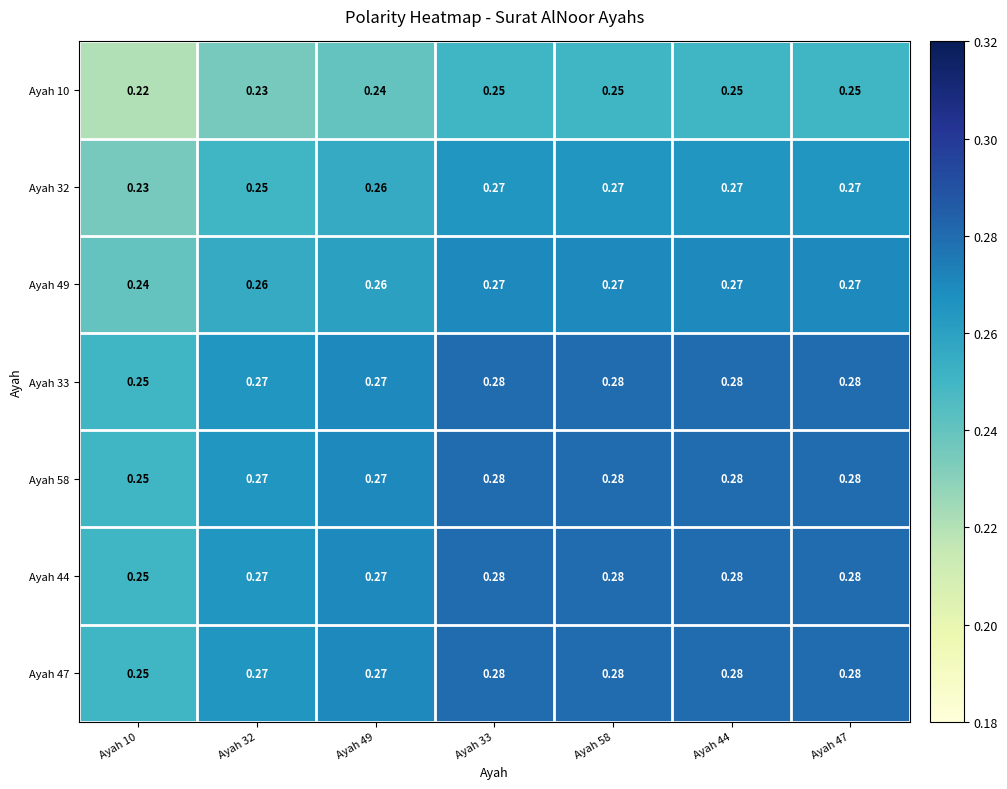

Is the value of Ayah 10 at Ayah 58 greater than the value of Ayah 32 at Ayah 33?

No